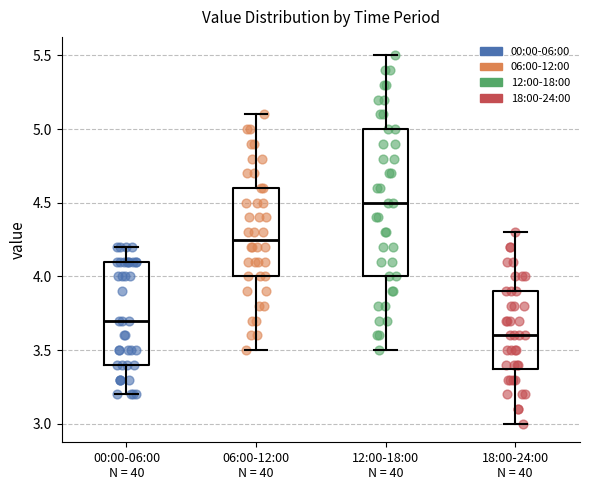

Reading left to right, transcribe this box plot: for each box, give where its median line is, the range the box spans, and where its two whiskers end, as read against the y-axis. The values are not printed on the chart, so give them approximately, as read against the axis.

00:00-06:00 N = 40: median 3.70, box 3.40 to 4.10, whiskers 3.20 to 4.20
06:00-12:00 N = 40: median 4.25, box 4.00 to 4.60, whiskers 3.50 to 5.10
12:00-18:00 N = 40: median 4.50, box 4.00 to 5.00, whiskers 3.50 to 5.50
18:00-24:00 N = 40: median 3.60, box 3.40 to 3.90, whiskers 3.00 to 4.30